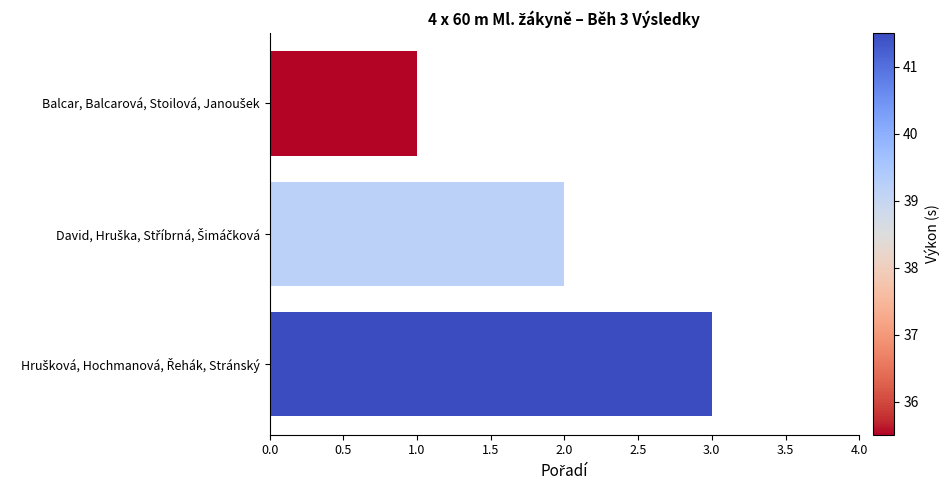

What is the maximum value shown in the chart?

3